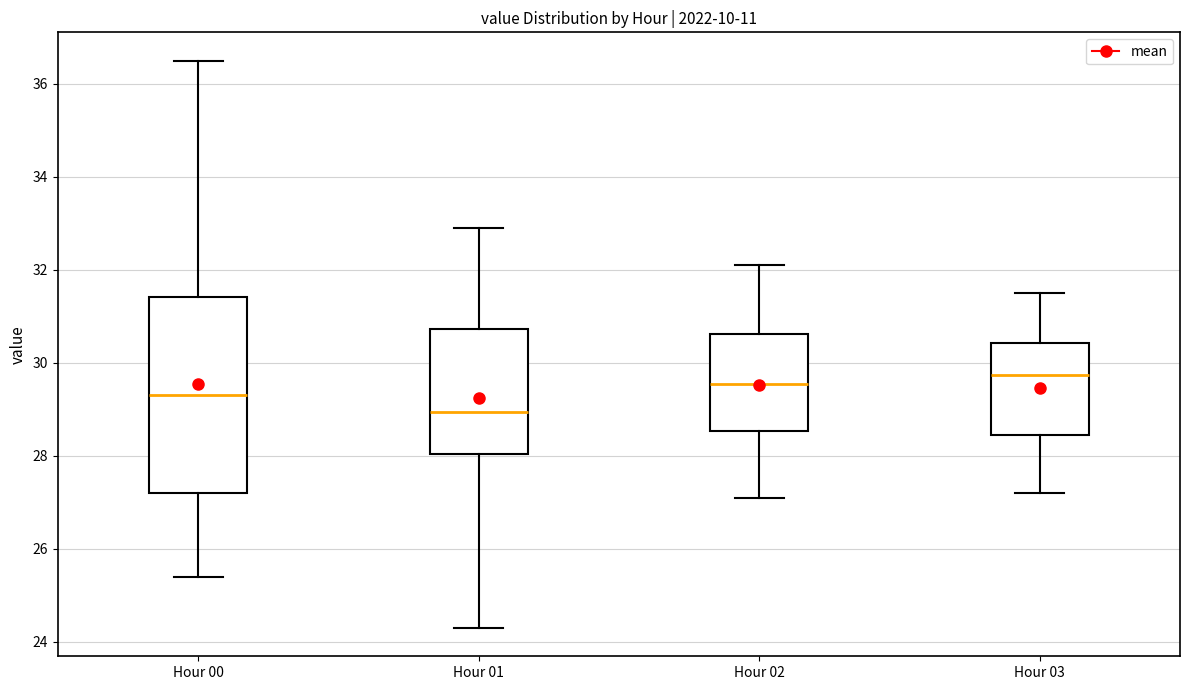

Reading left to right, read every box against the y-axis: the position of its median line, the range the box covers, and the ends of its whiskers. The values are not printed on the chart, so give them approximately, as read against the axis.

Hour 00: median 29.4, box 27.2 to 31.4, whiskers 25.4 to 36.6
Hour 01: median 29.0, box 28.0 to 30.8, whiskers 24.4 to 33.0
Hour 02: median 29.6, box 28.6 to 30.6, whiskers 27.2 to 32.2
Hour 03: median 29.8, box 28.4 to 30.4, whiskers 27.2 to 31.6